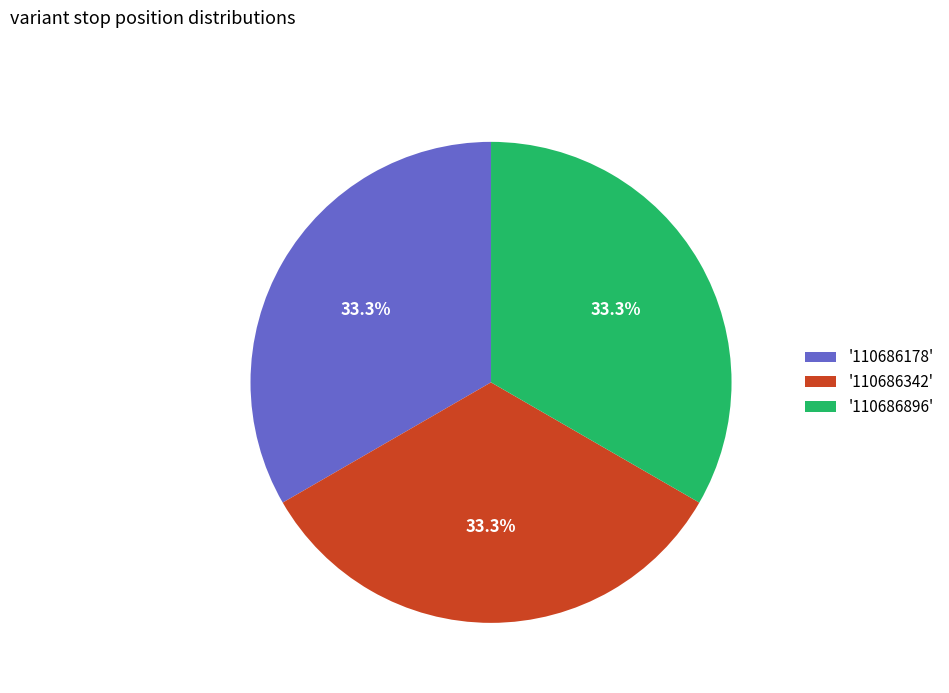

How many slices are in this pie chart?

3